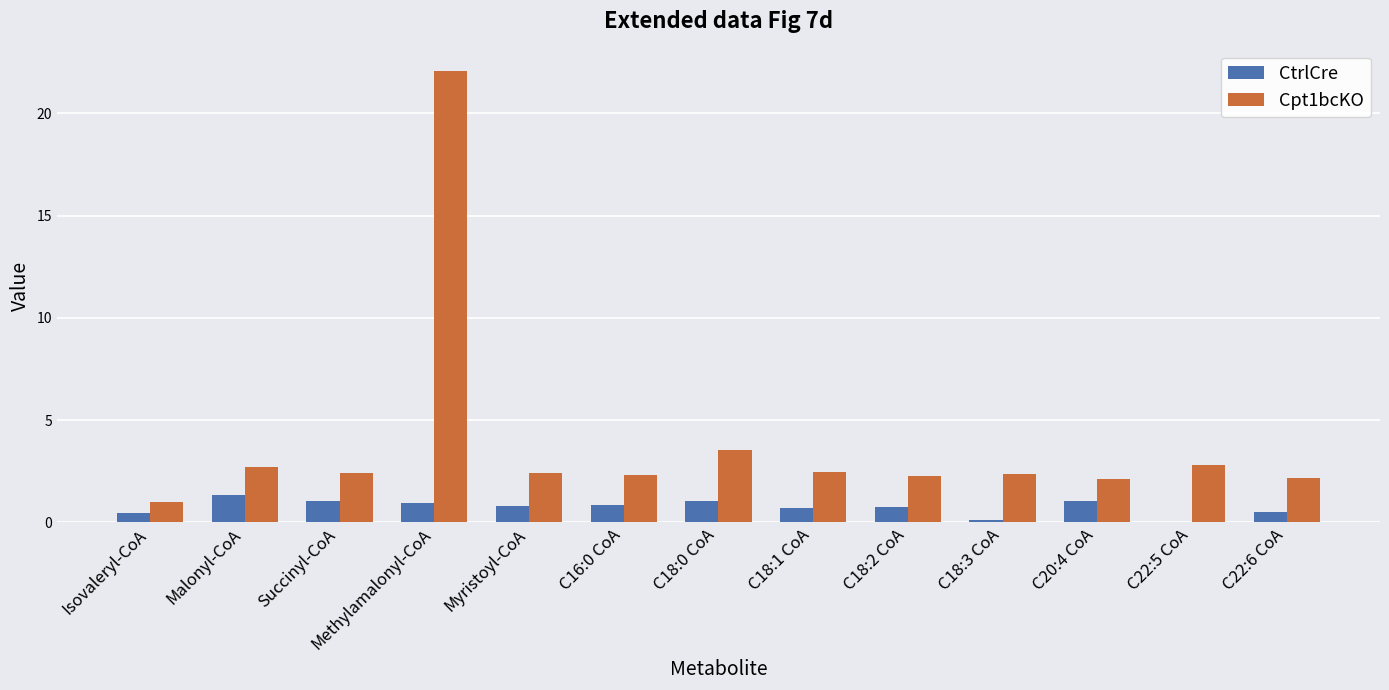

At which category does the chart reach its peak across all series?

Methylamalonyl-CoA